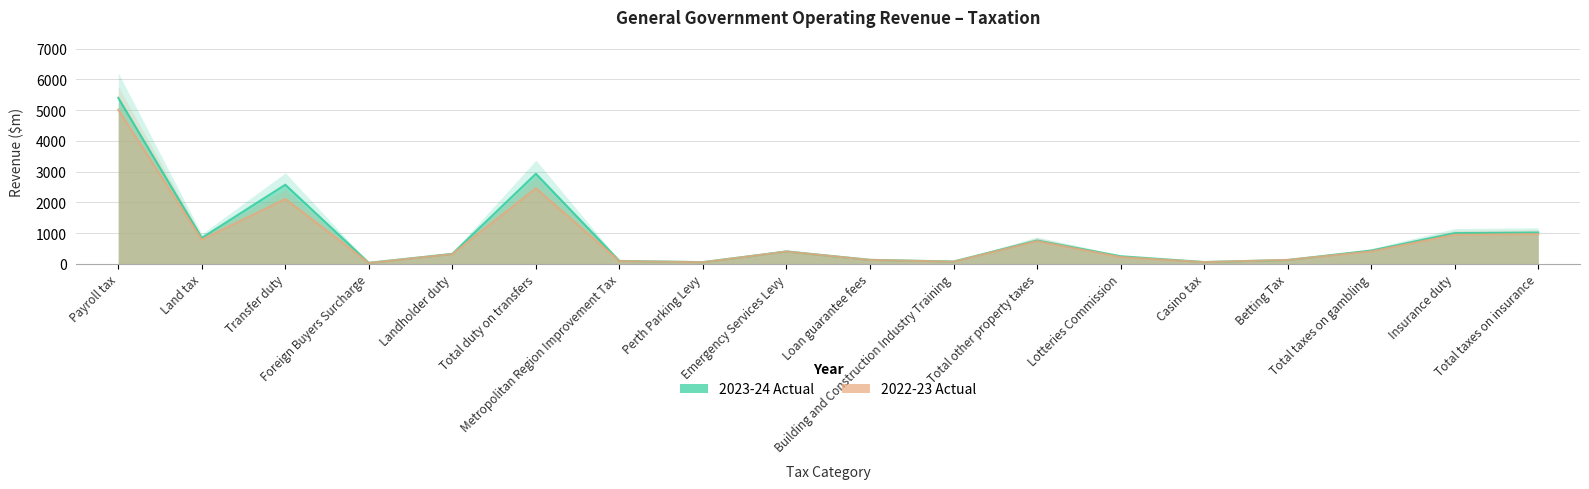

Reading left to right, extract all data points from this chart.

2023-24 Actual: Payroll tax=5404	Land tax=844	Transfer duty=2575	Foreign Buyers Surcharge=33	Landholder duty=324	Total duty on transfers=2932	Metropolitan Region Improvement Tax=95	Perth Parking Levy=56	Emergency Services Levy=401	Loan guarantee fees=131	Building and Construction Industry Training=76	Total other property taxes=760	Lotteries Commission=248	Casino tax=59	Betting Tax=125	Total taxes on gambling=432	Insurance duty=1000	Total taxes on insurance=1020
2022-23 Actual: Payroll tax=5017	Land tax=784	Transfer duty=2113	Foreign Buyers Surcharge=29	Landholder duty=317	Total duty on transfers=2459	Metropolitan Region Improvement Tax=89	Perth Parking Levy=53	Emergency Services Levy=399	Loan guarantee fees=128	Building and Construction Industry Training=70	Total other property taxes=739	Lotteries Commission=221	Casino tax=56	Betting Tax=128	Total taxes on gambling=405	Insurance duty=945	Total taxes on insurance=967